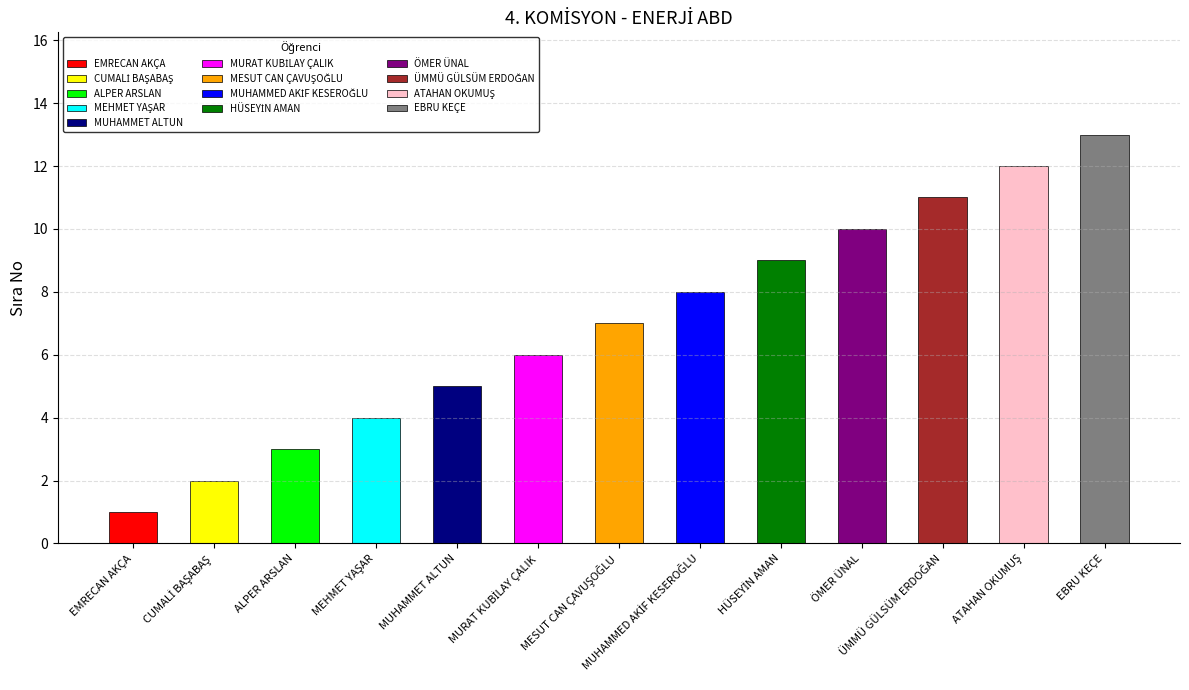

Reading left to right, extract all data points from this chart.

EMRECAN AKÇA=1	CUMALİ BAŞABAŞ=2	ALPER ARSLAN=3	MEHMET YAŞAR=4	MUHAMMET ALTUN=5	MURAT KUBİLAY ÇALIK=6	MESUT CAN ÇAVUŞOĞLU=7	MUHAMMED AKİF KESEROĞLU=8	HÜSEYİN AMAN=9	ÖMER ÜNAL=10	ÜMMÜ GÜLSÜM ERDOĞAN=11	ATAHAN OKUMUŞ=12	EBRU KEÇE=13